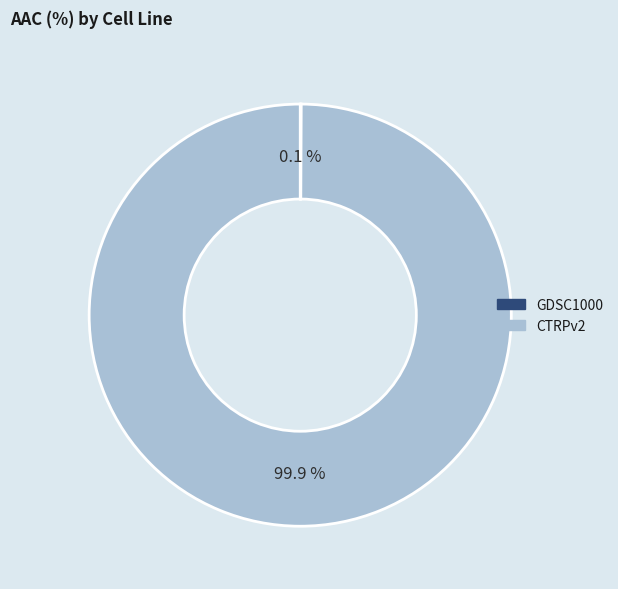

Does any single category account for the majority?

Yes